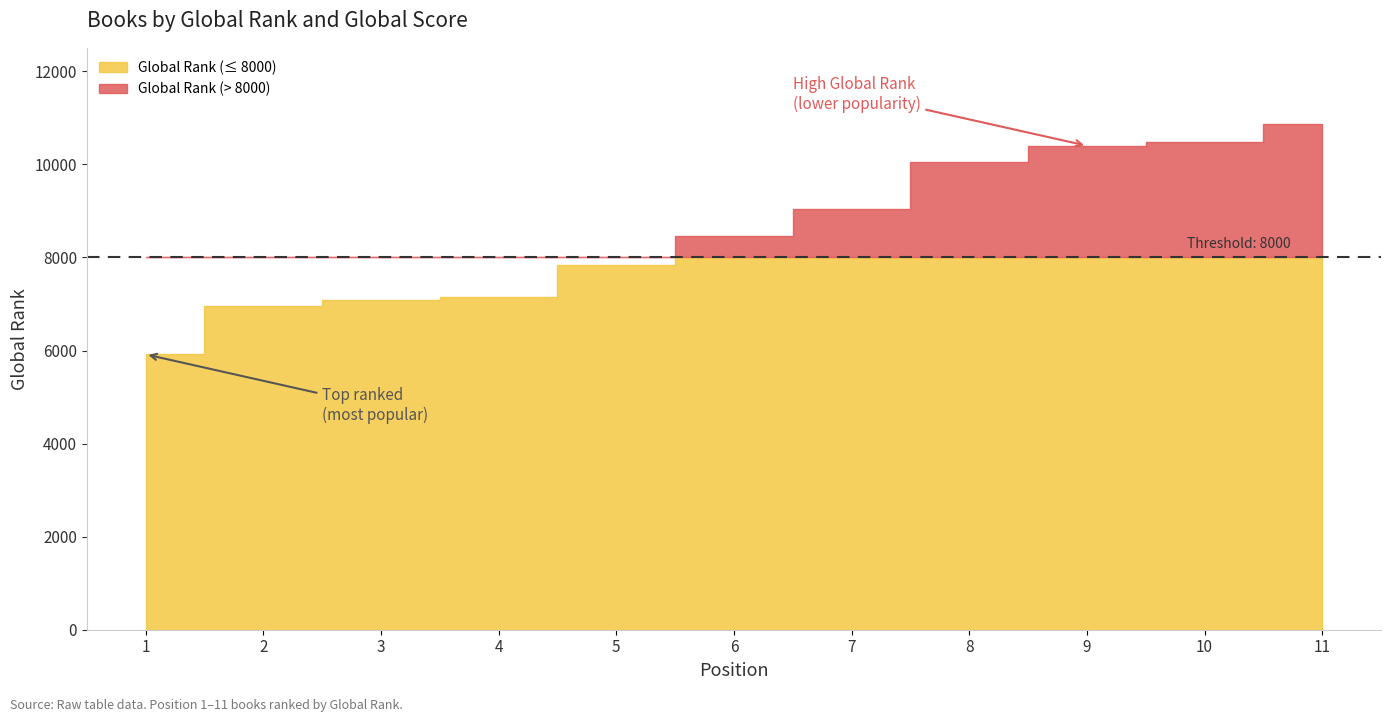

Does the chart display data point markers on the line(s)?

No